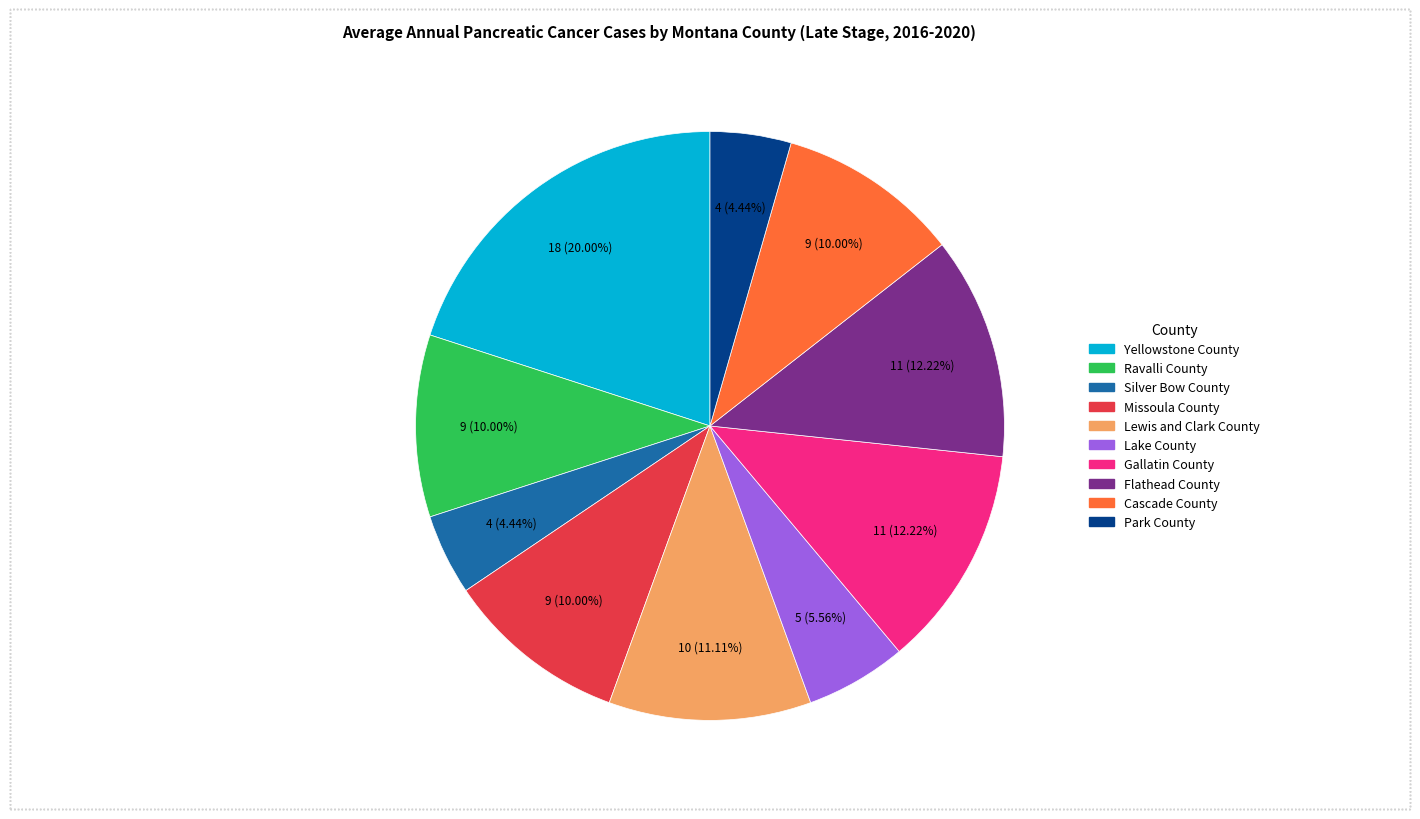

What is the largest slice in the pie chart?

Yellowstone County